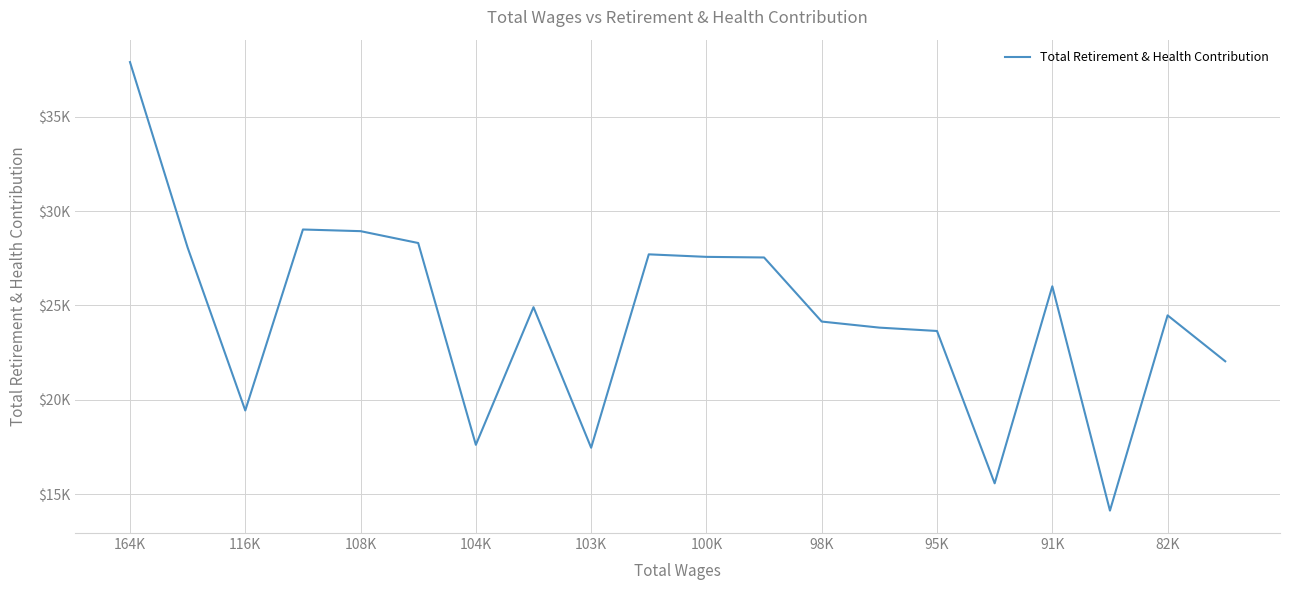

Is this an area chart (filled region under the line)?

No